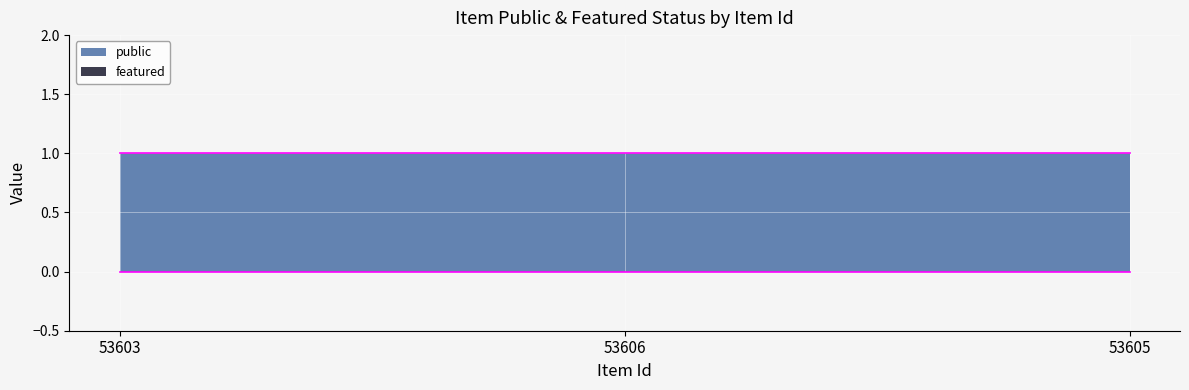

What is the approximate value of public at 53603?

1